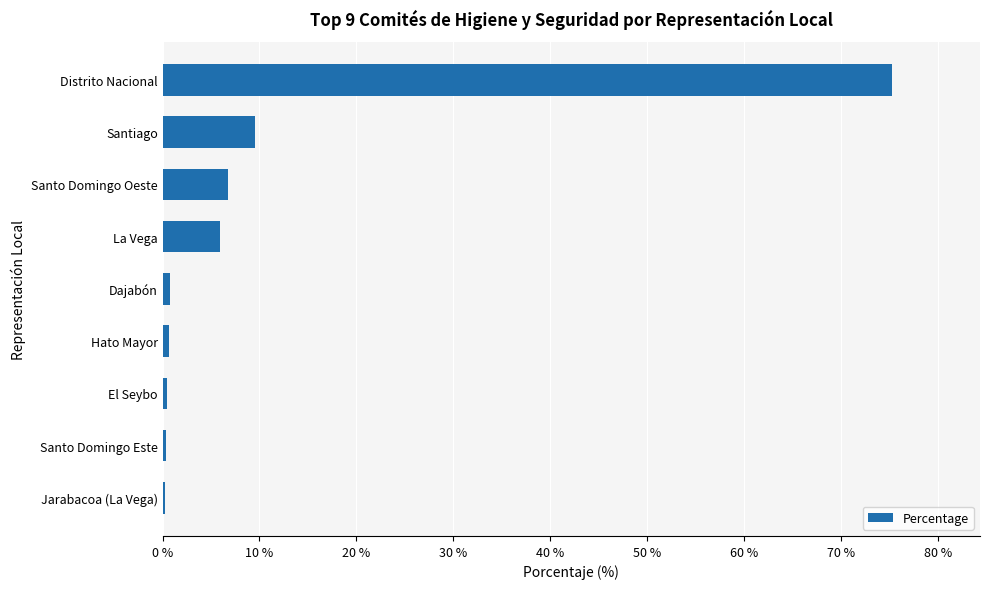

How many categories are shown in the chart?

9